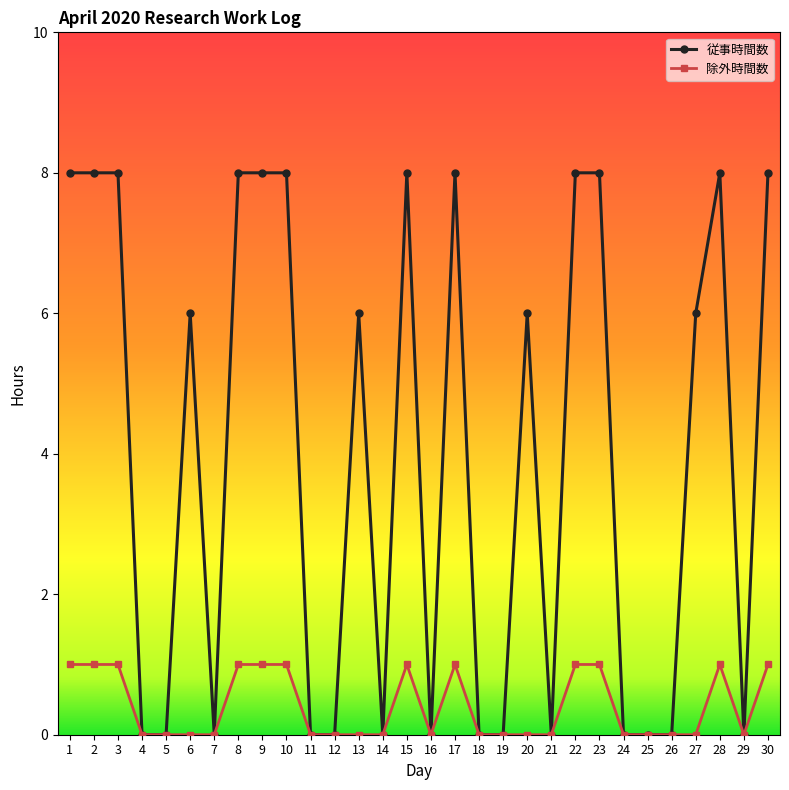

What is the approximate value of 従事時間数 at 9?

8